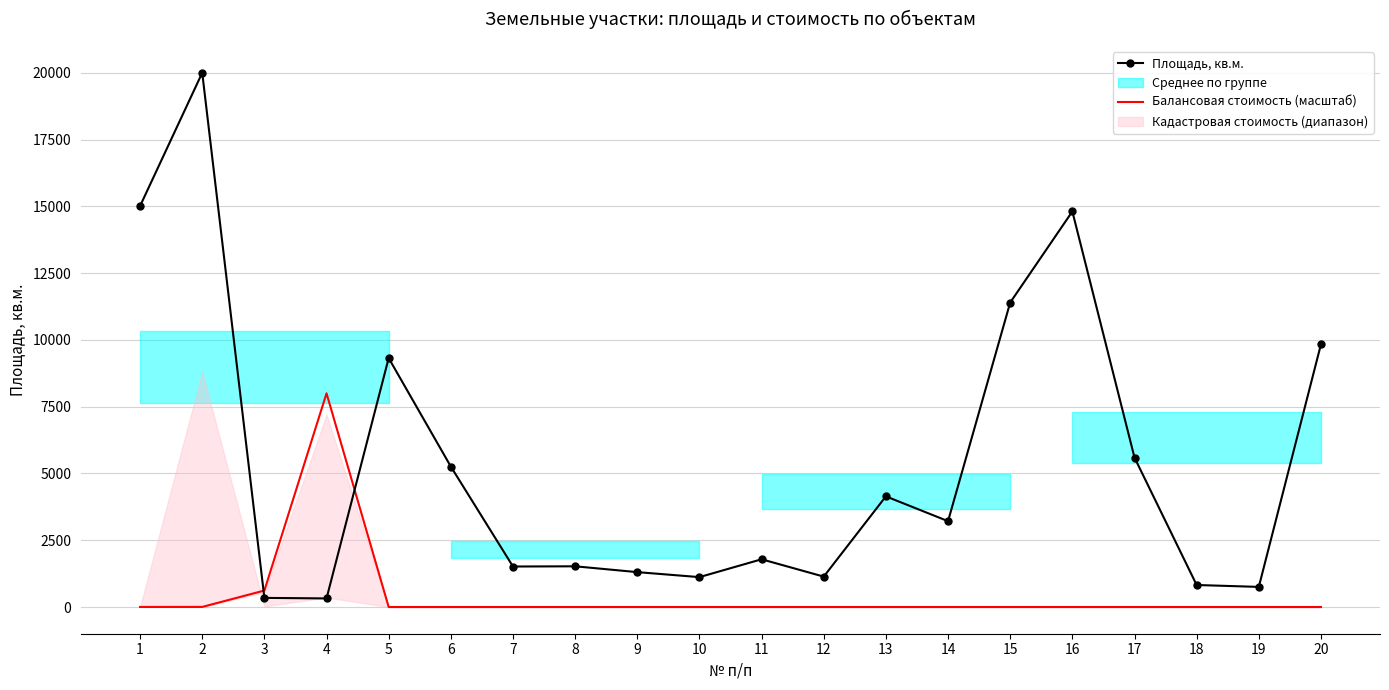

Which has a higher value, 7 or 18?

7